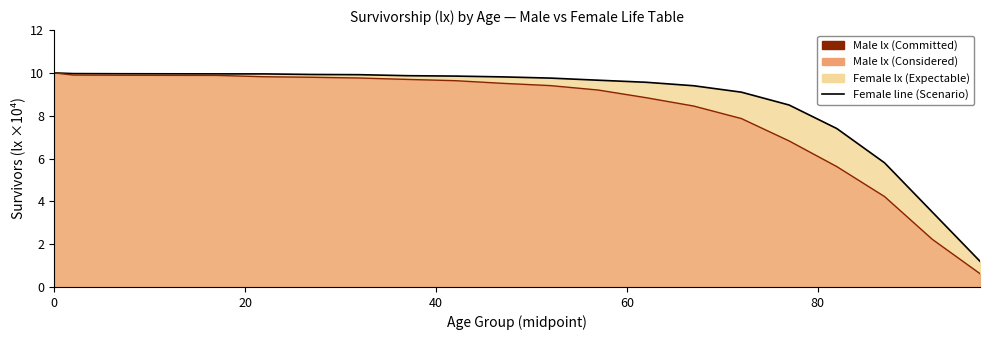

Which series has the widest spread of values?

Male line